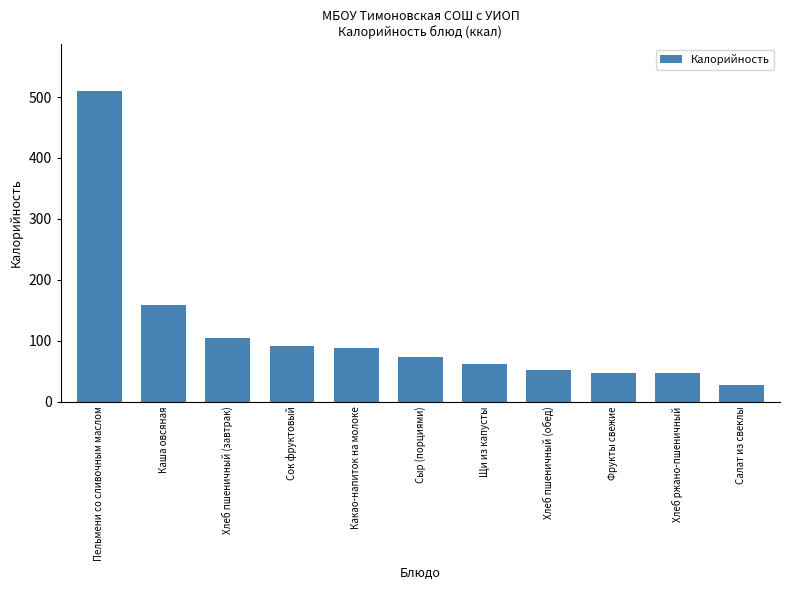

What position from the right is Пельмени со сливочным маслом?

11